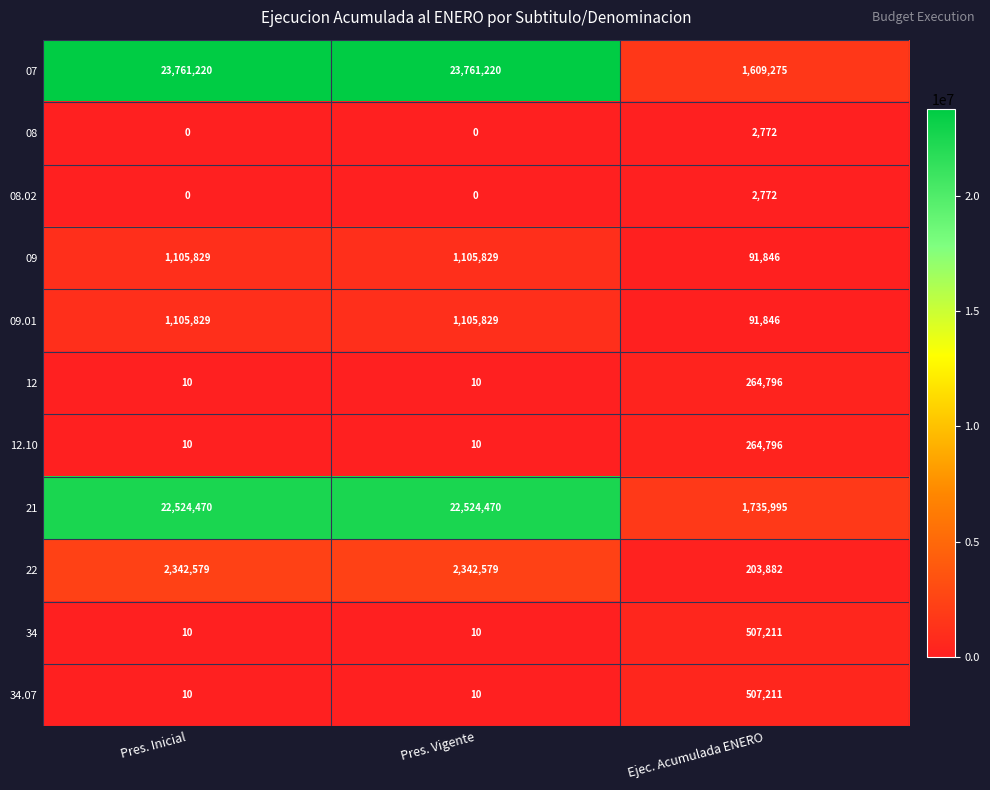

Which series has the largest range (max minus min)?

07